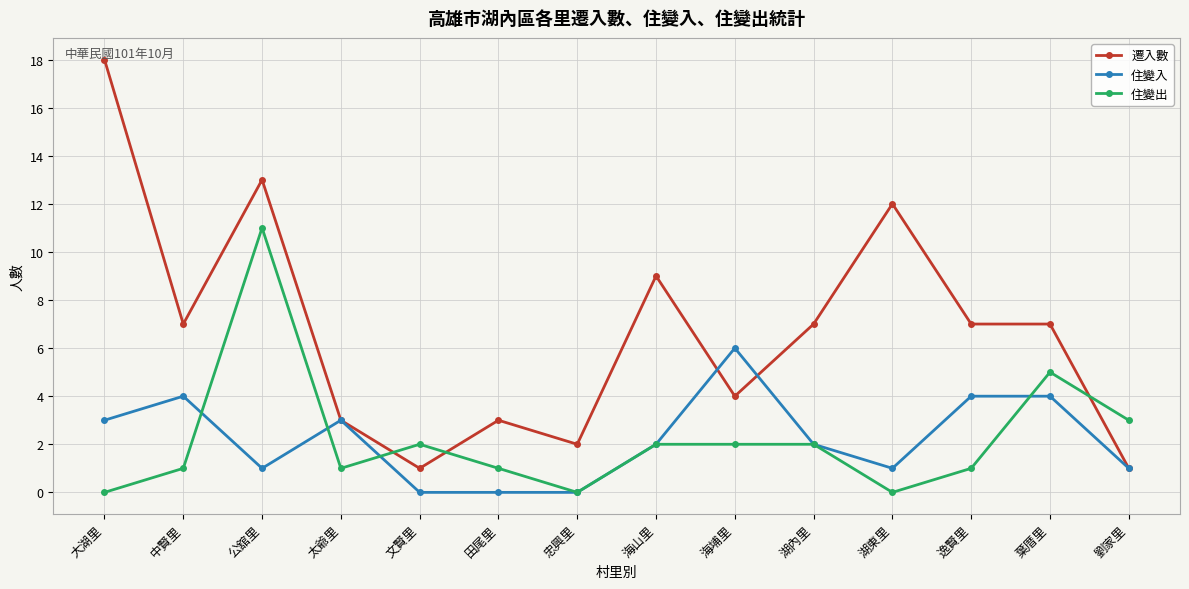

Rank the series by their maximum value, from lowest to highest.

住變入, 住變出, 遷入數